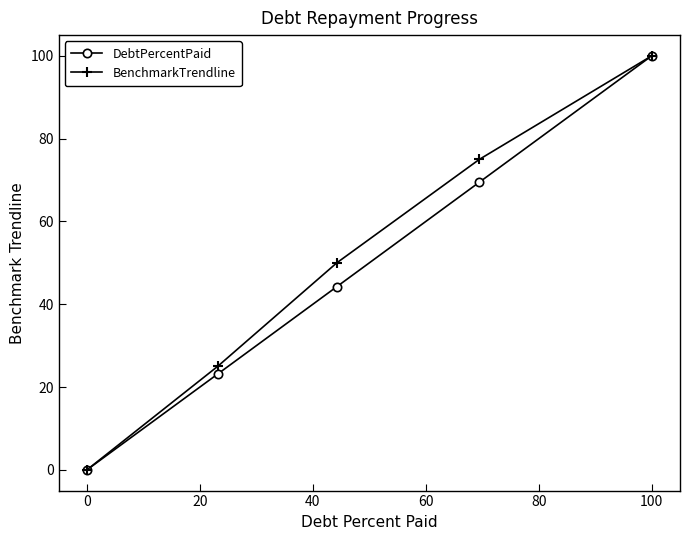

True or false: DebtPercentPaid has more than 0 points higher than both neighbors.

False